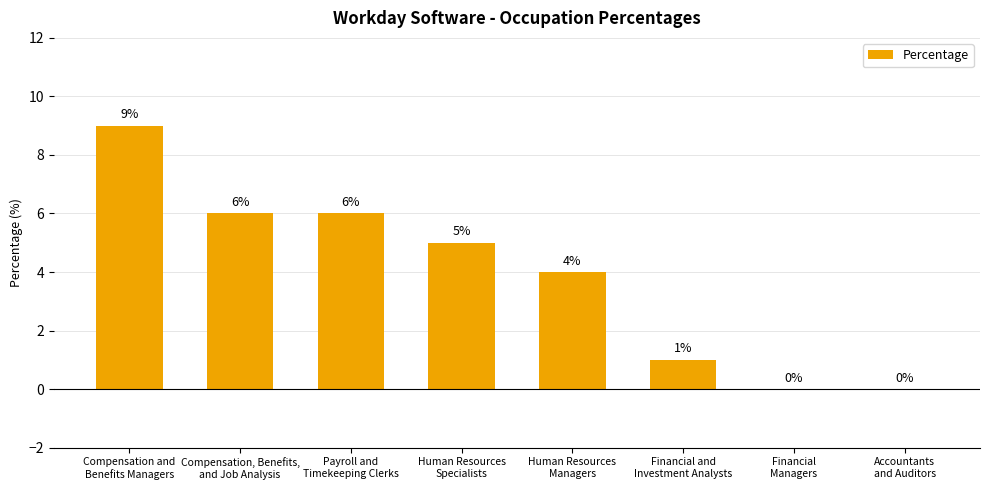

What is the greatest value displayed?

9